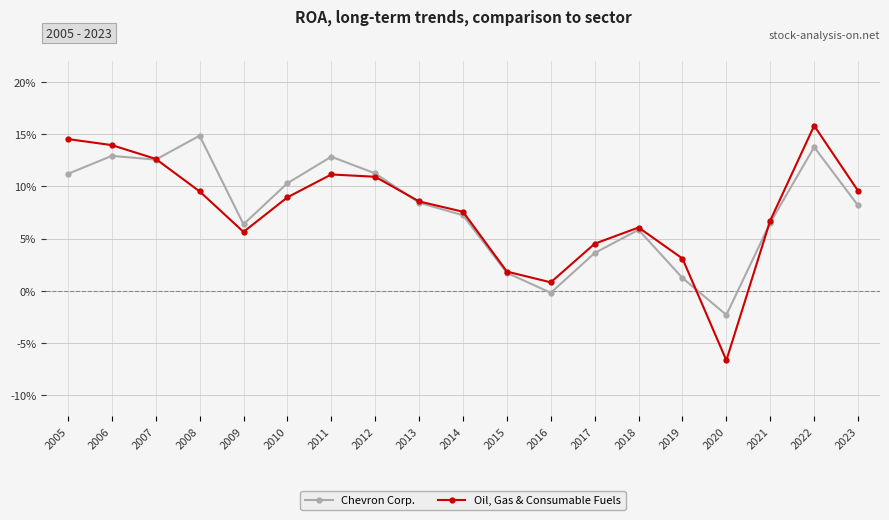

Reading left to right, what are all the values shown in this chart?

Chevron Corp.: 0.1	0.1	0.1	0.1	0.1	0.1	0.1	0.1	0.1	0.1	0.0	-0.0	0.0	0.1	0.0	-0.0	0.1	0.1	0.1
Oil, Gas & Consumable Fuels: 0.1	0.1	0.1	0.1	0.1	0.1	0.1	0.1	0.1	0.1	0.0	0.0	0.0	0.1	0.0	-0.1	0.1	0.2	0.1